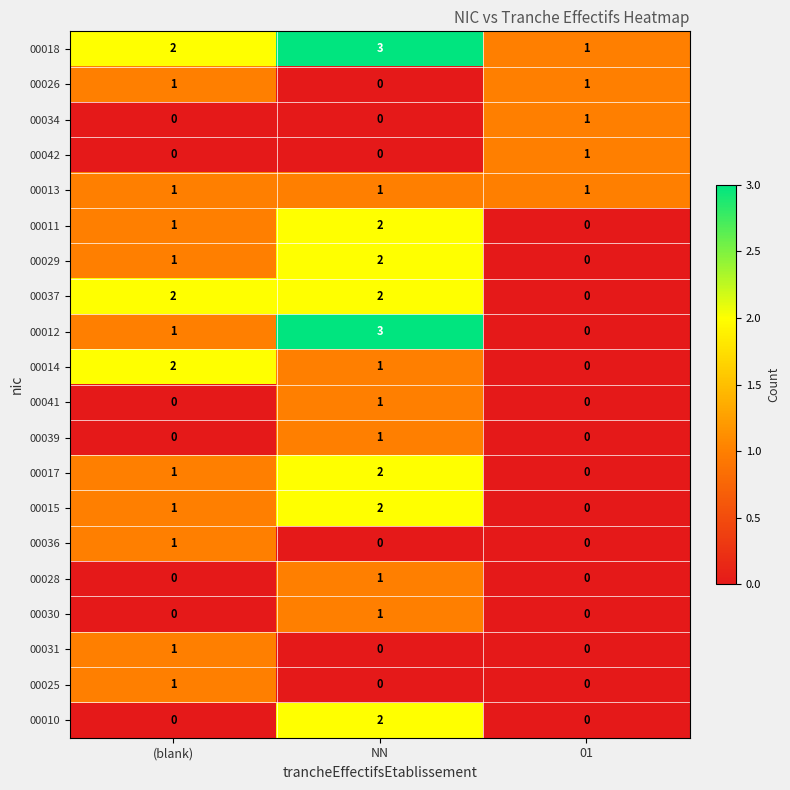

True or false: 00011 has a value of 3 at NN.

False